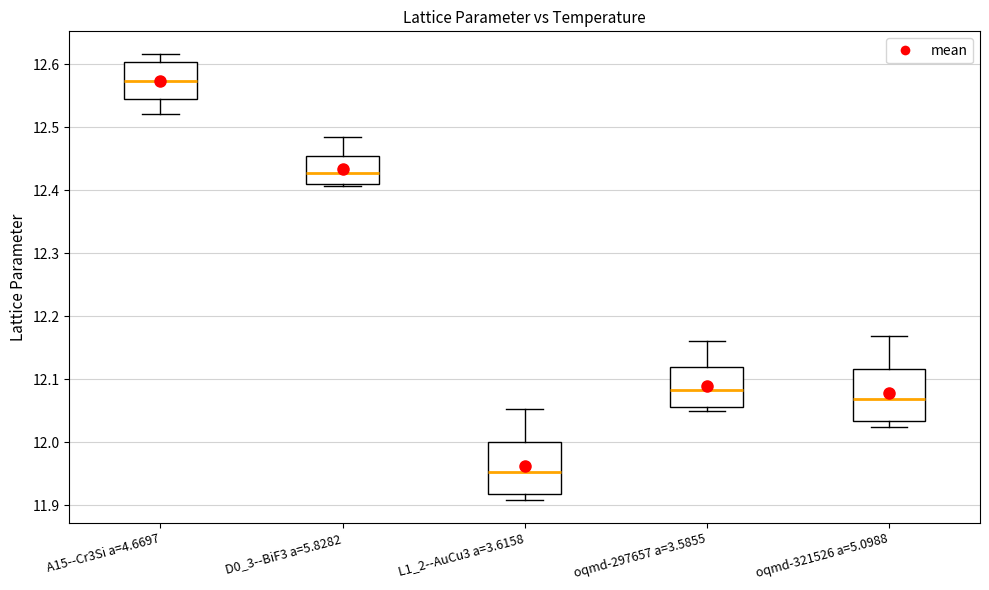

Where does the upper whisker of the box for D0_3--BiF3 a=5.8282 end on the y-axis? The values are not printed on the chart, so give them approximately, as read against the axis.

12.48